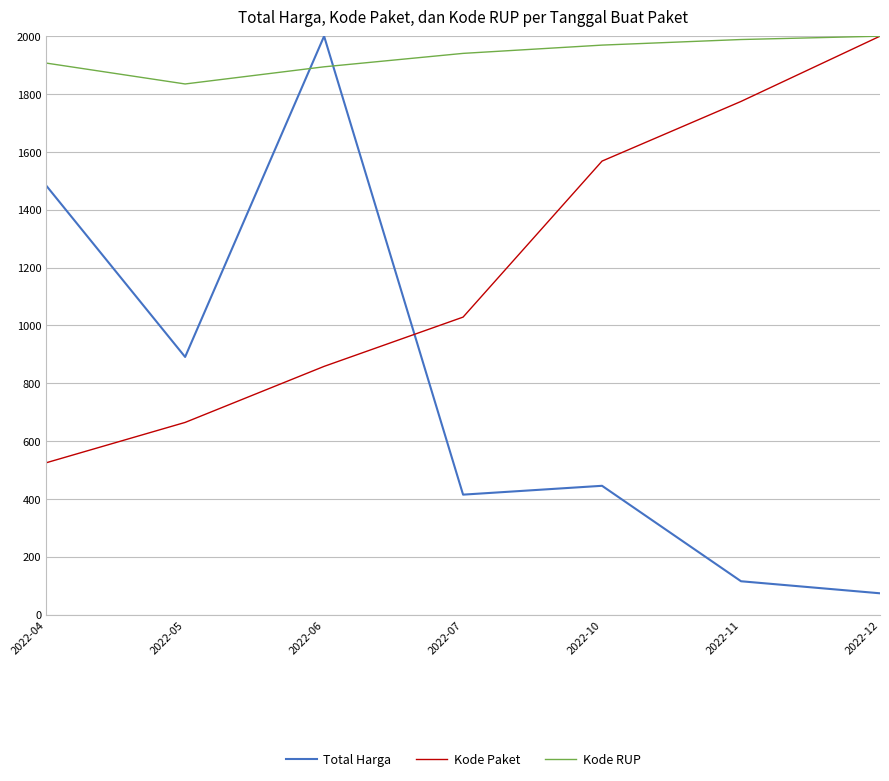

Which series has the largest range (max minus min)?

Total Harga